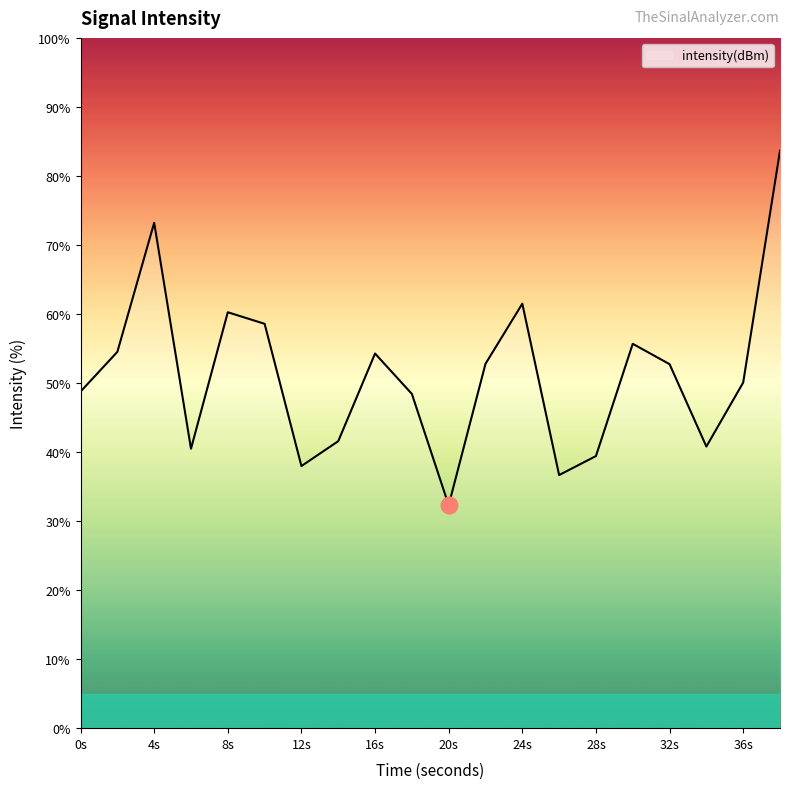

What is the maximum value shown in the chart?

83.6